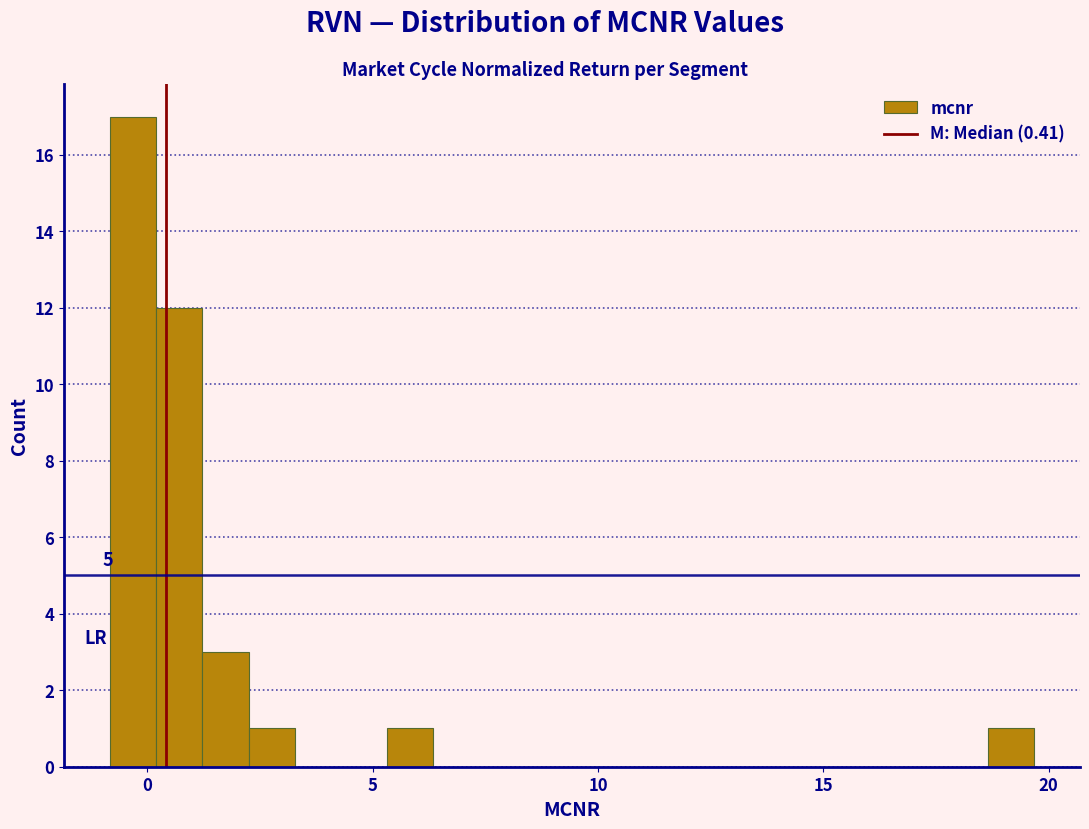

Read against the x-axis, roughly where is the centre of the tallest bar?

-0.5